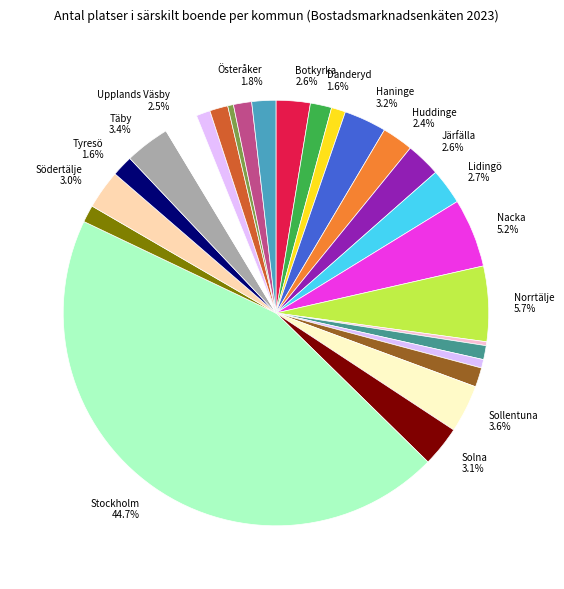

How many slices are in this pie chart?

26